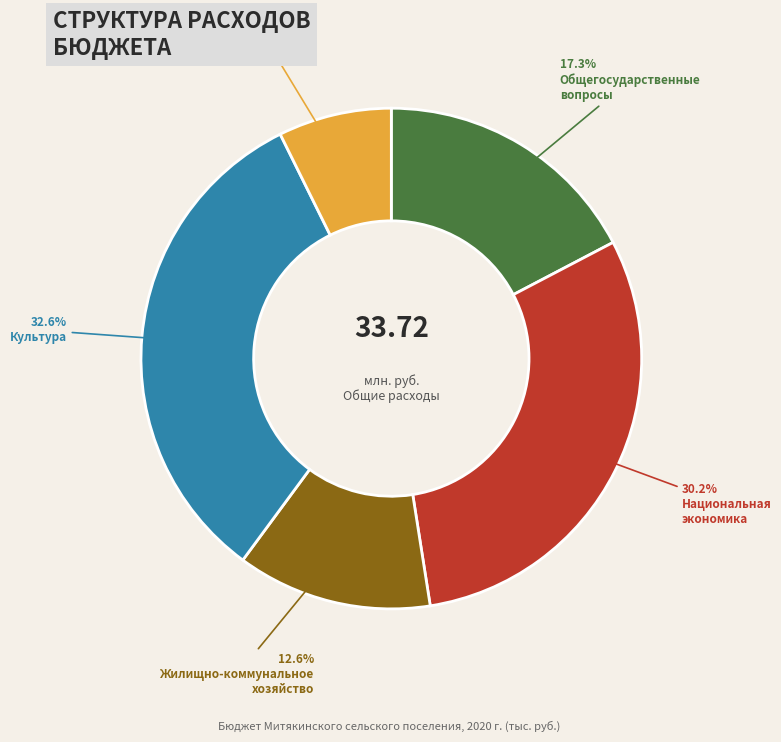

Is there any slice that represents more than half of the pie?

No